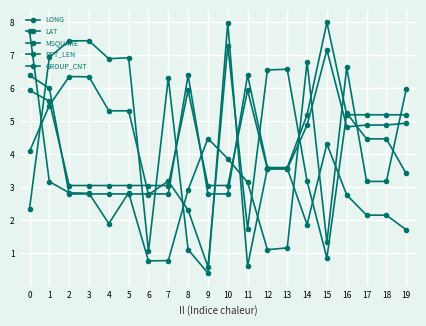

What is the sum of all GROUP_CNT values?

88.8